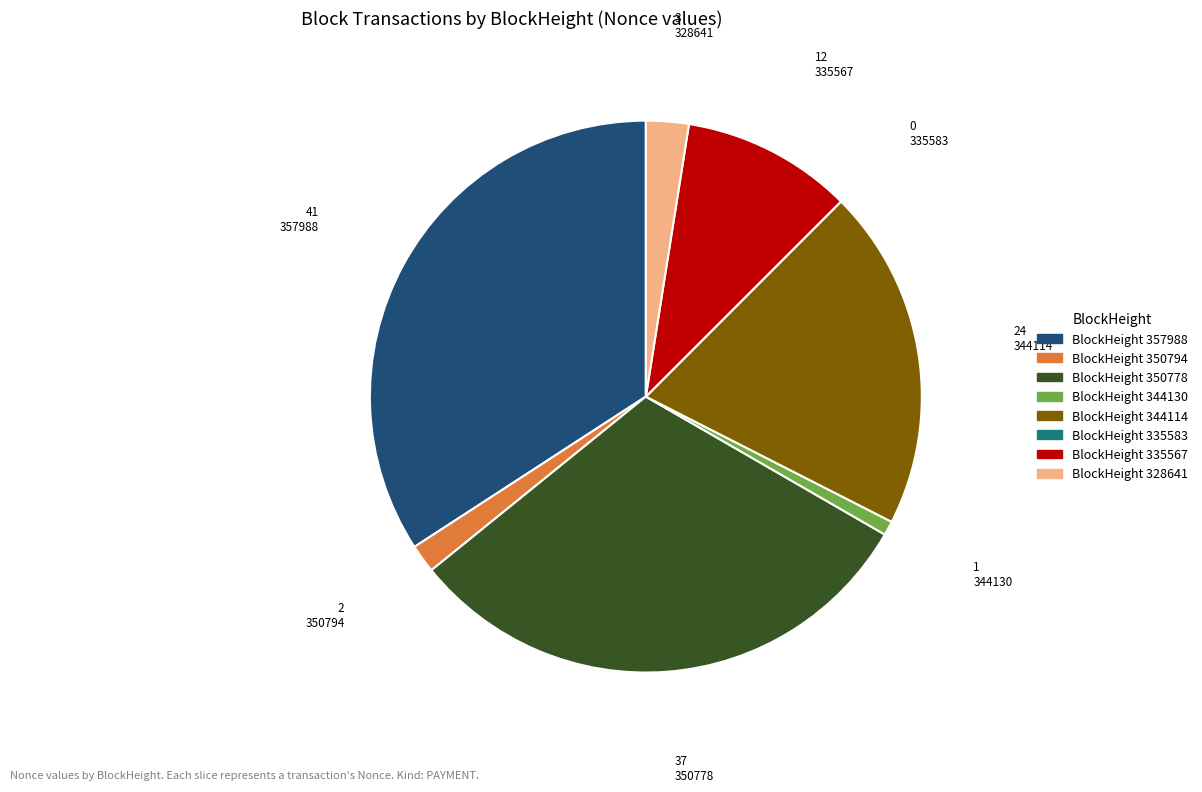

Does any single category account for the majority?

No